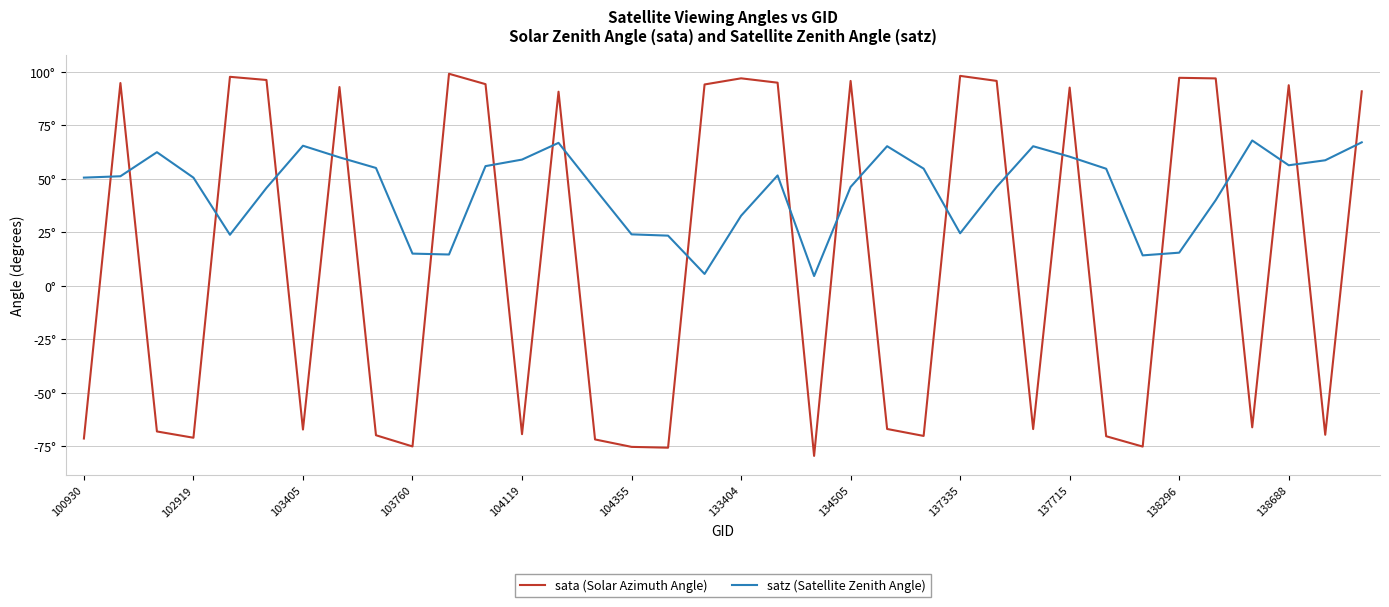

Reading left to right, extract all data points from this chart.

sata (Solar Azimuth Angle): -71.4	94.8	-68.1	-71.0	97.7	96.2	-67.2	92.9	-69.8	-75.1	99.1	94.3	-69.3	90.8	-71.8	-75.3	-75.7	94.1	97.0	95.0	-79.5	95.8	-66.9	-70.2	98.2	95.8	-67.0	92.7	-70.3	-75.1	97.3	97.0	-66.1	93.8	-69.6	90.9
satz (Satellite Zenith Angle): 50.6	51.2	62.5	50.6	23.9	45.8	65.5	60.1	55.1	15.1	14.7	56.0	59.0	66.9	45.3	24.1	23.5	5.6	32.8	51.6	4.6	46.2	65.3	54.8	24.6	46.3	65.3	60.4	54.7	14.2	15.5	40.1	68.0	56.4	58.7	67.1